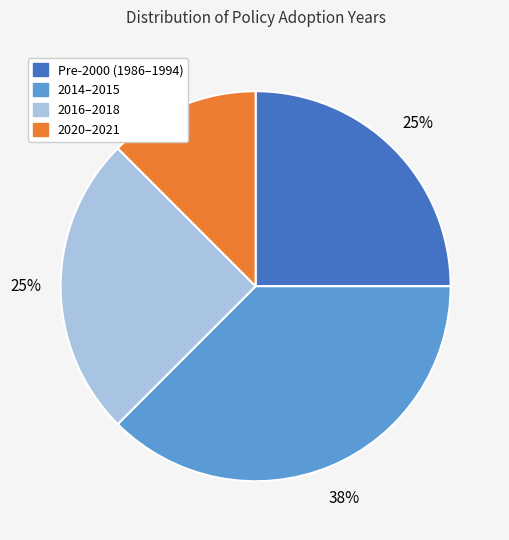

Is there any slice that represents more than half of the pie?

No